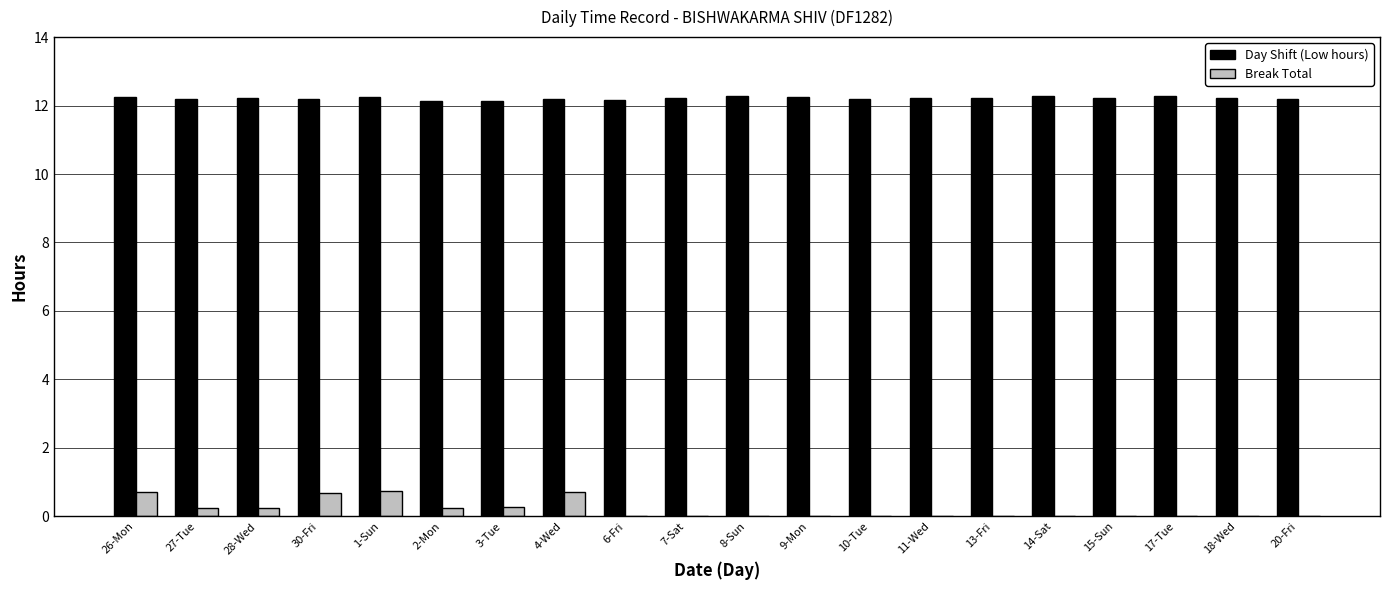

Is the value of Break Total at 20-Fri greater than the value of Day Shift (Low hours) at 7-Sat?

No